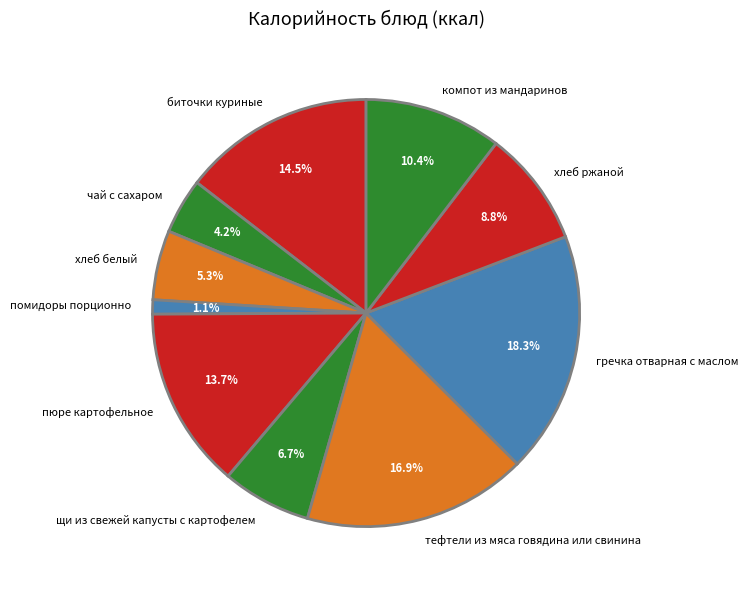

True or false: хлеб белый accounts for 13% of the total.

False